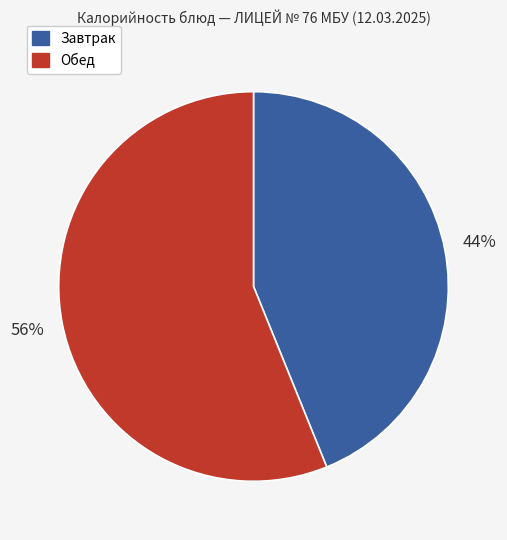

To the nearest percent, what is the average slice percentage?

50%